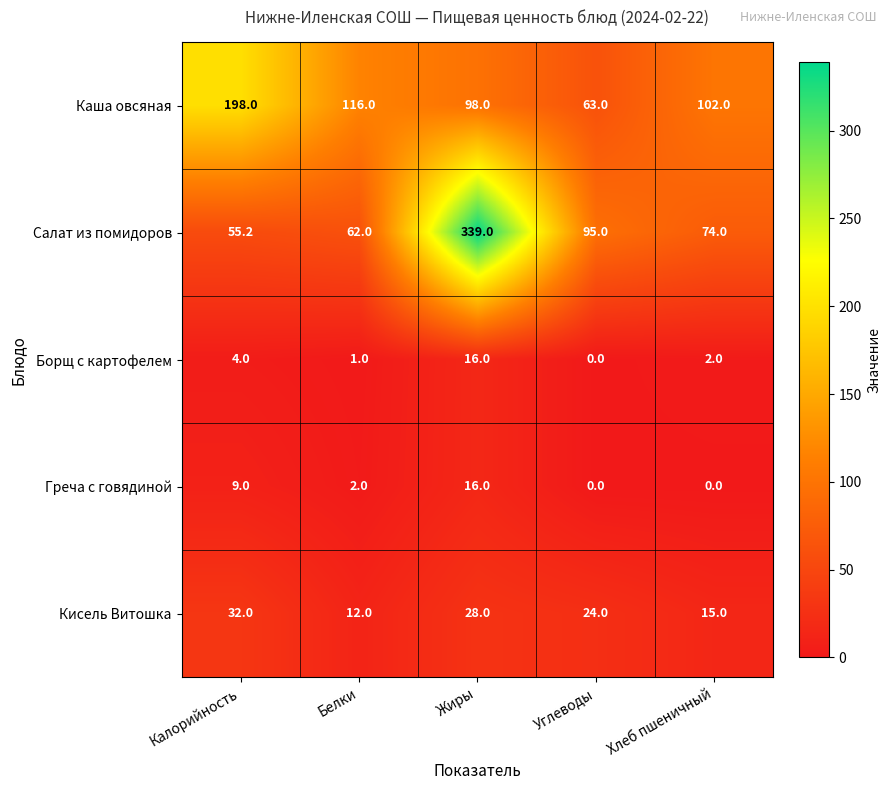

The value of Борщ с картофелем at Калорийность is 1.2. True or false?

False